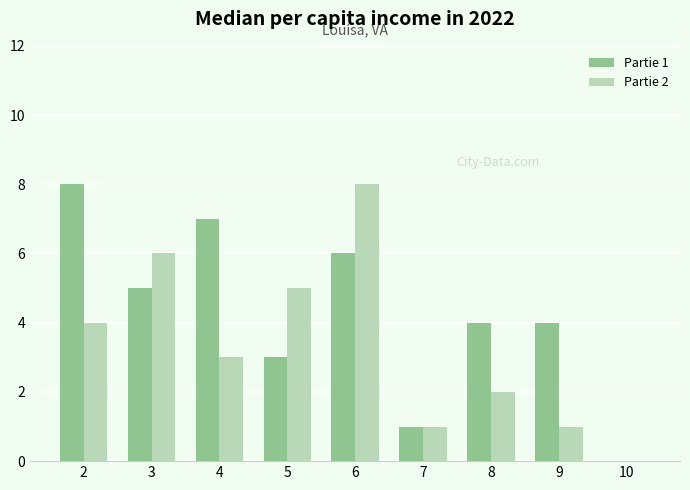

Between 3 and 4, which series saw the biggest shift?

Partie 2